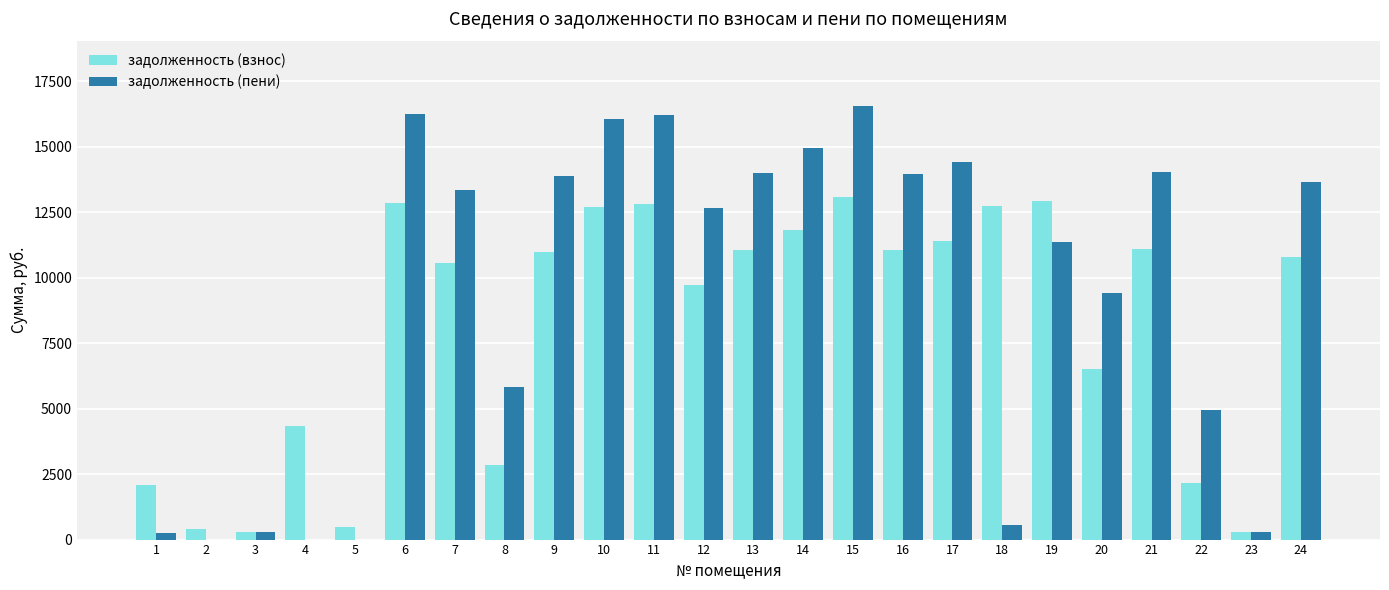

What is the average value of the задолженность (взнос) series?

8120.4